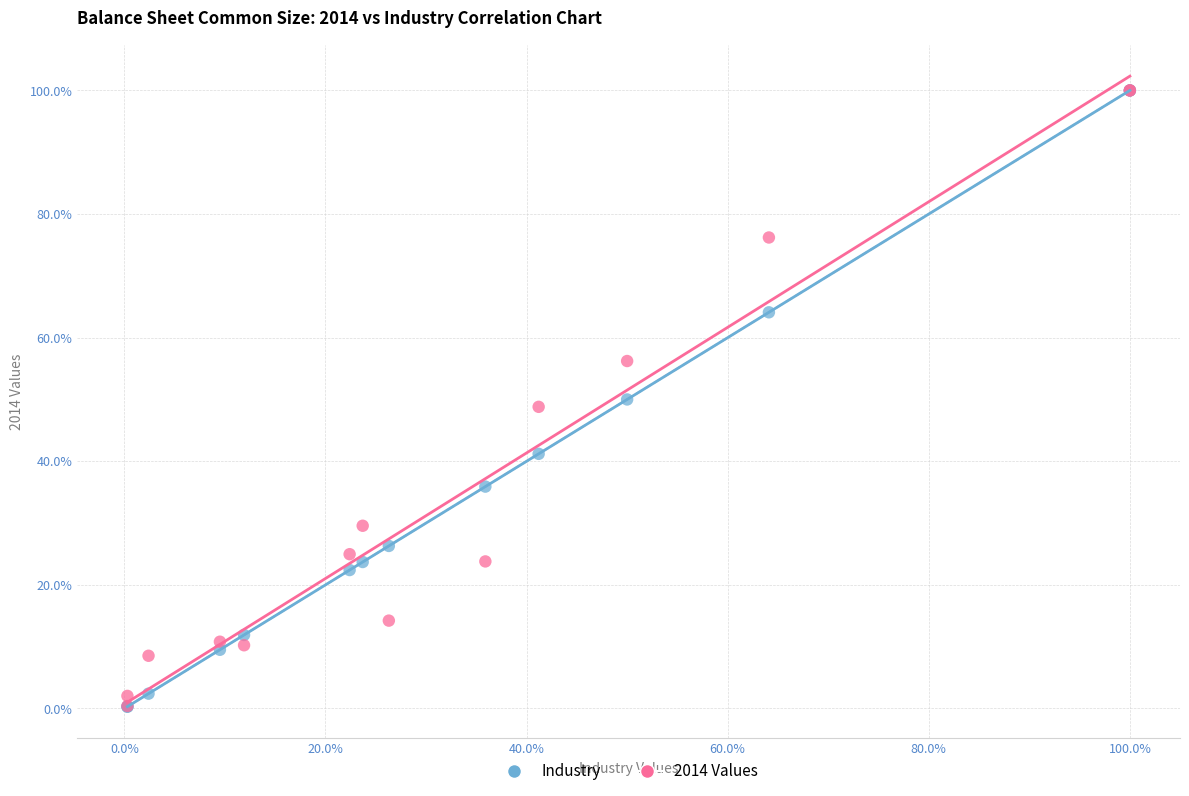

Which series has the widest spread of Y values?

Industry